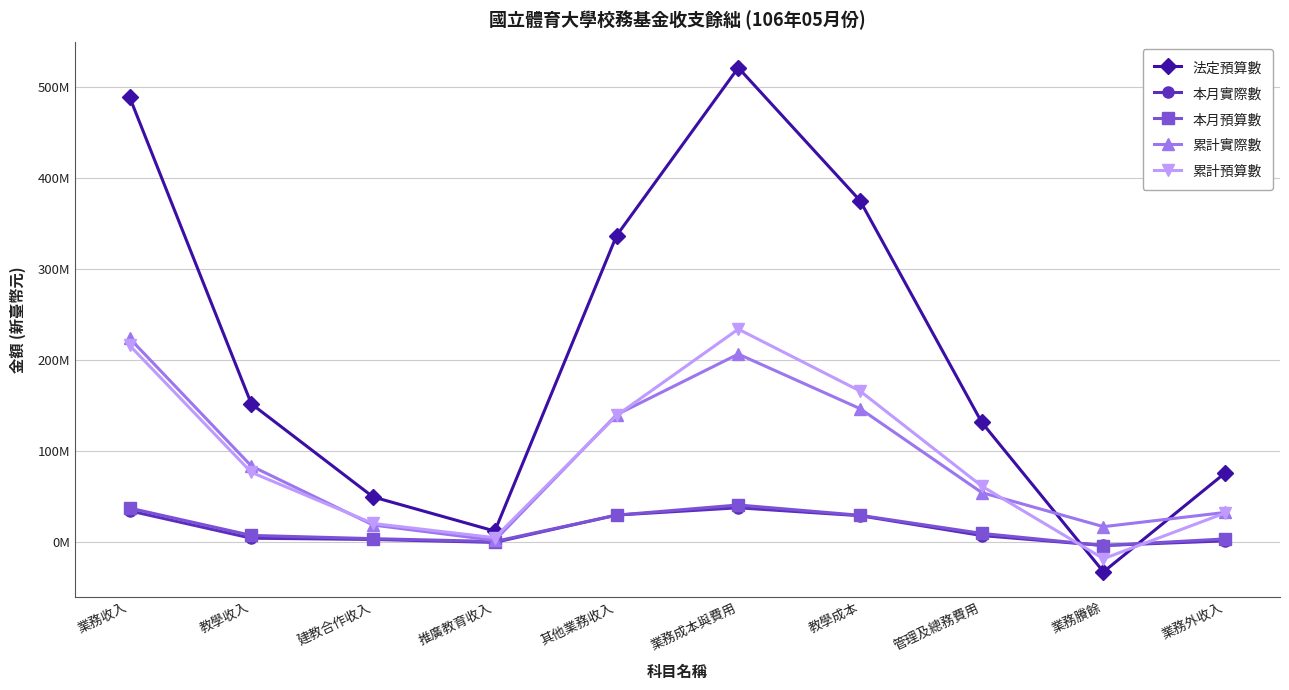

What are all the series names shown in the legend?

法定預算數, 本月實際數, 本月預算數, 累計實際數, 累計預算數